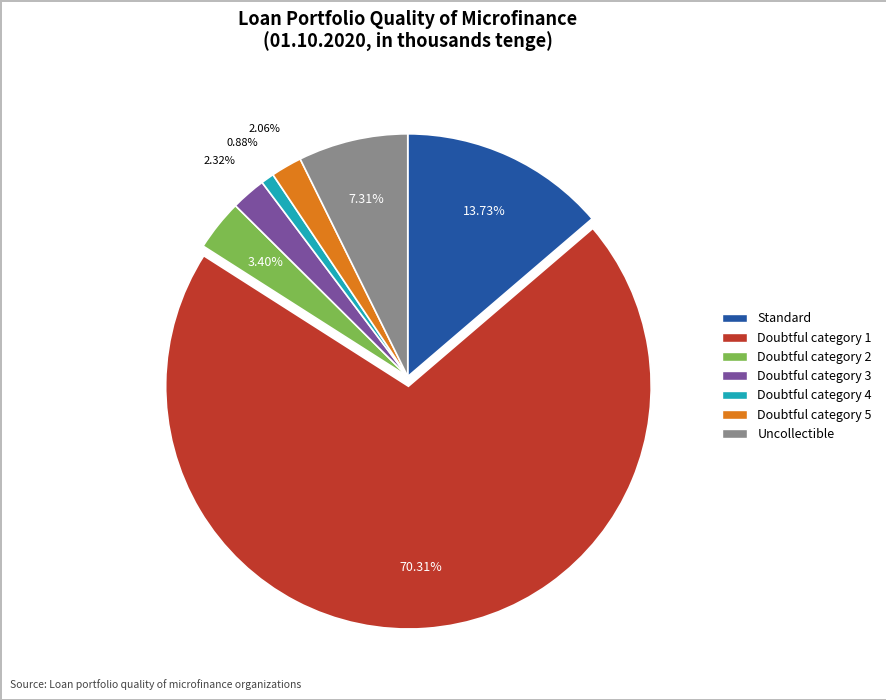

To the nearest percent, what is the difference between the Doubtful category 4 and Doubtful category 1 slice percentages?

69%